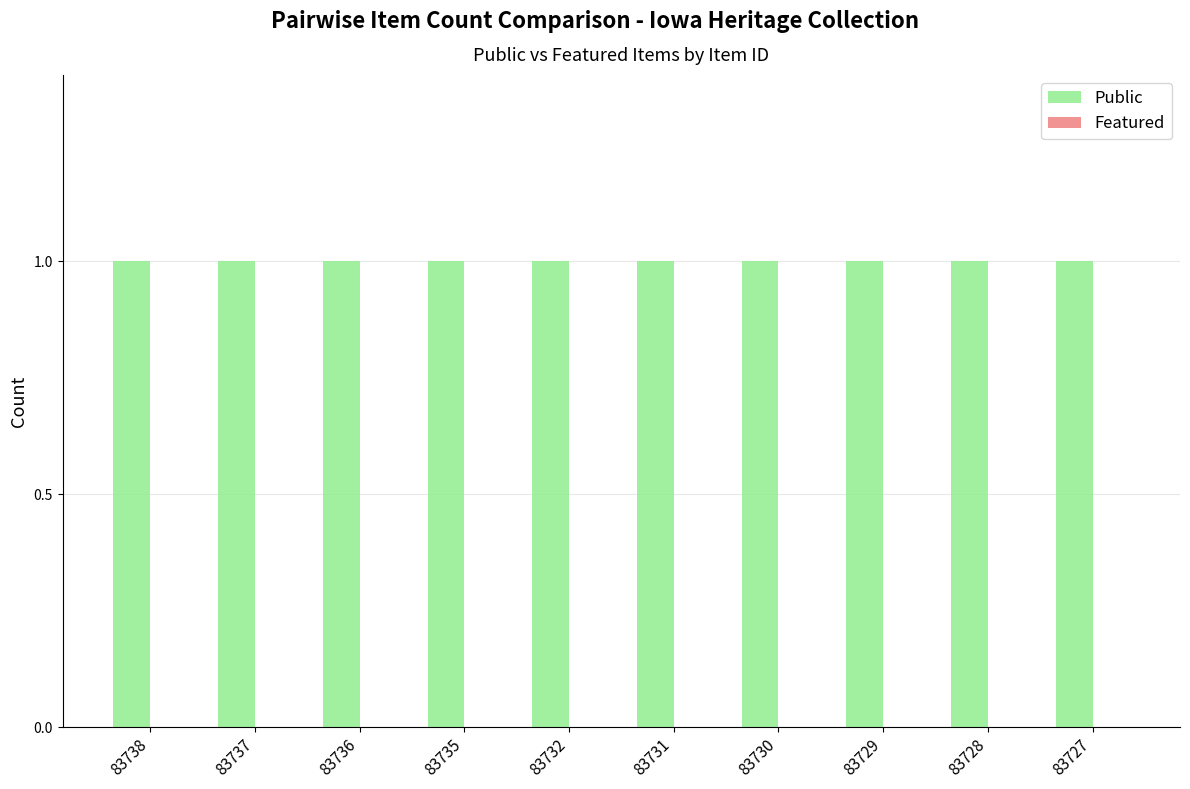

Reading left to right, transcribe all the data shown in this chart.

Public: 1	1	1	1	1	1	1	1	1	1
Featured: 0	0	0	0	0	0	0	0	0	0